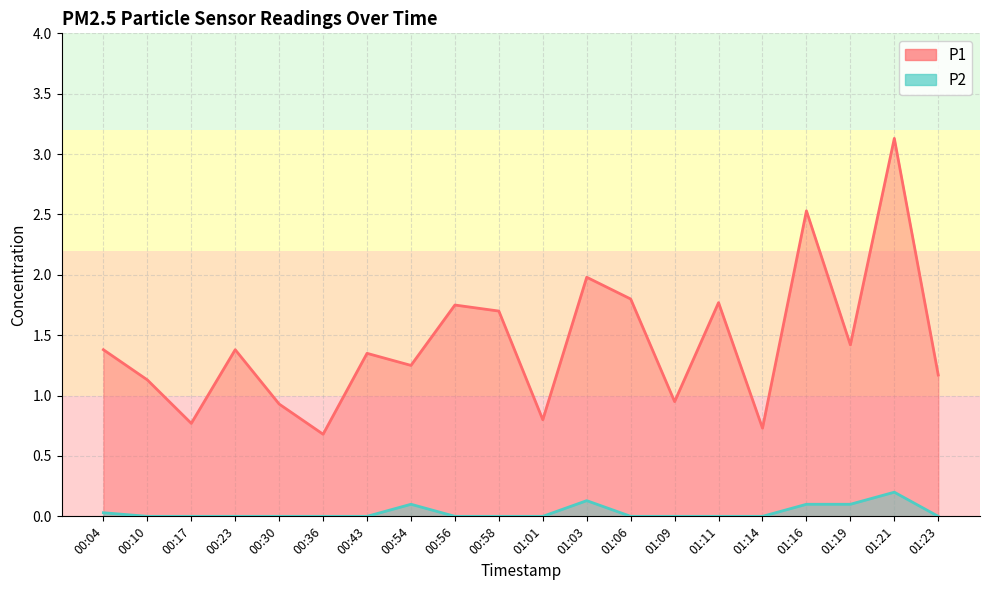

What is the highest value of the P2 series?

0.2